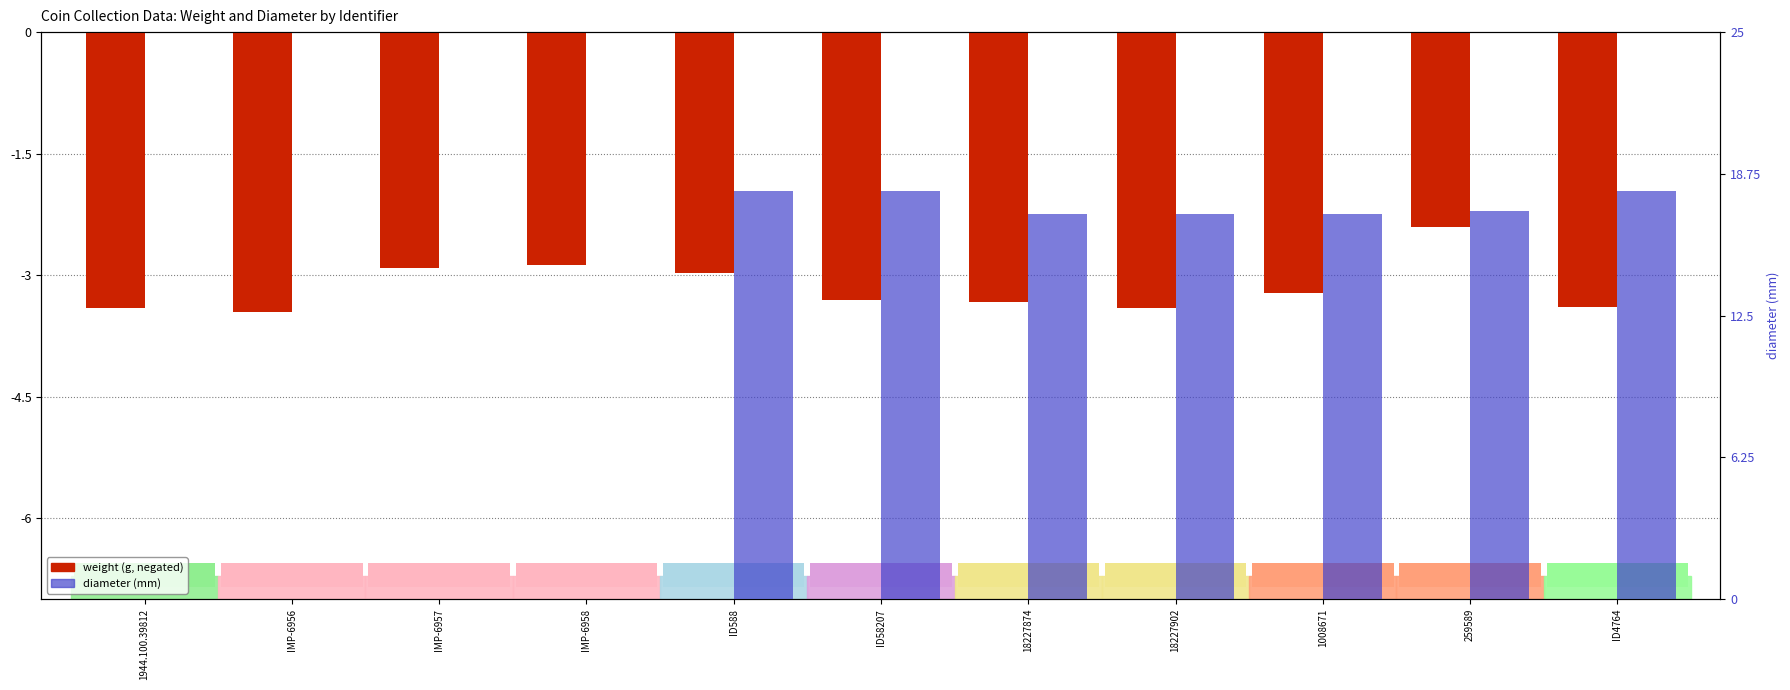

List the series in order of their peak value, highest first.

diameter, weight